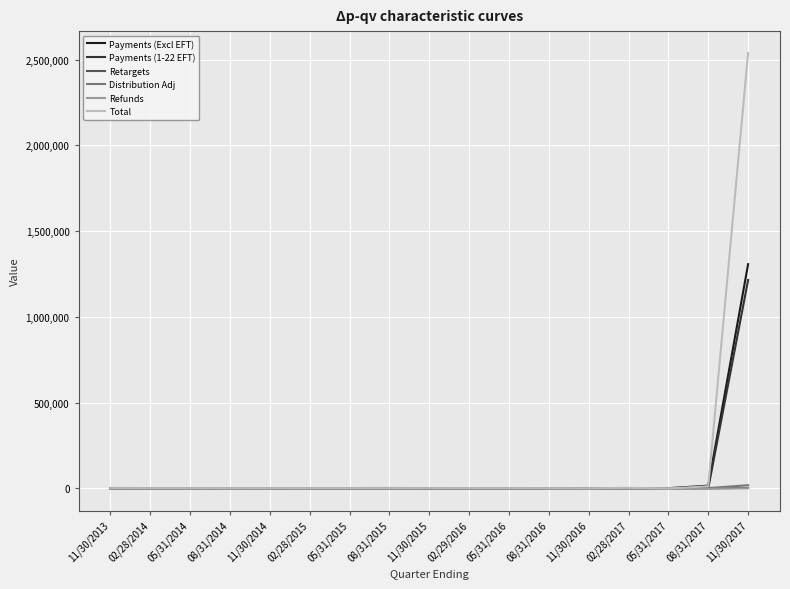

At which category is the sum across all series the highest?

11/30/2017